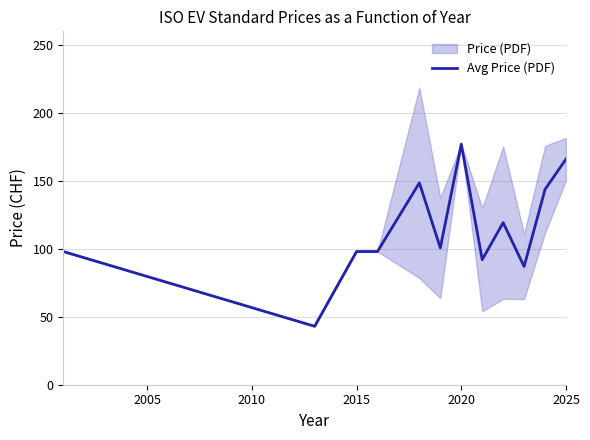

What is the minimum value for Avg Price (PDF)?

43.0